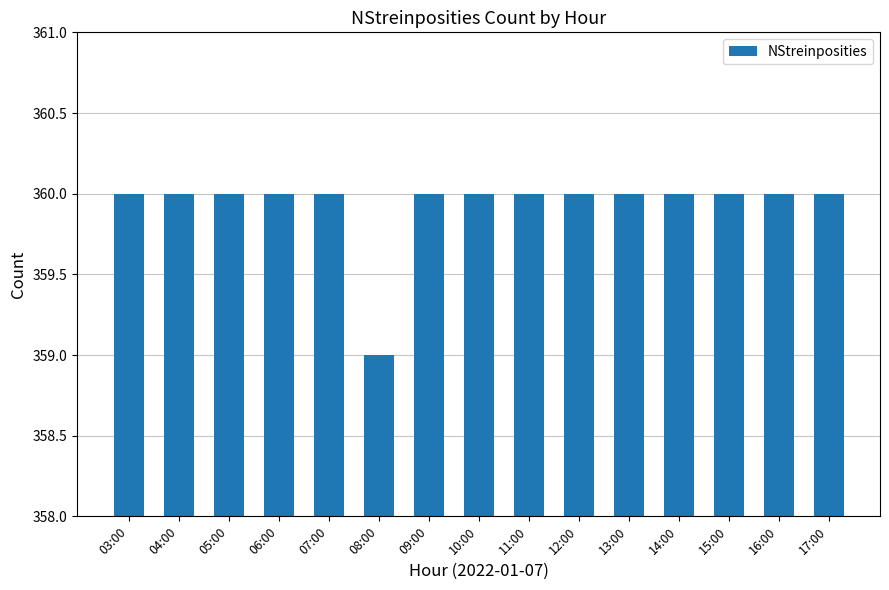

Are the bars horizontal?

No